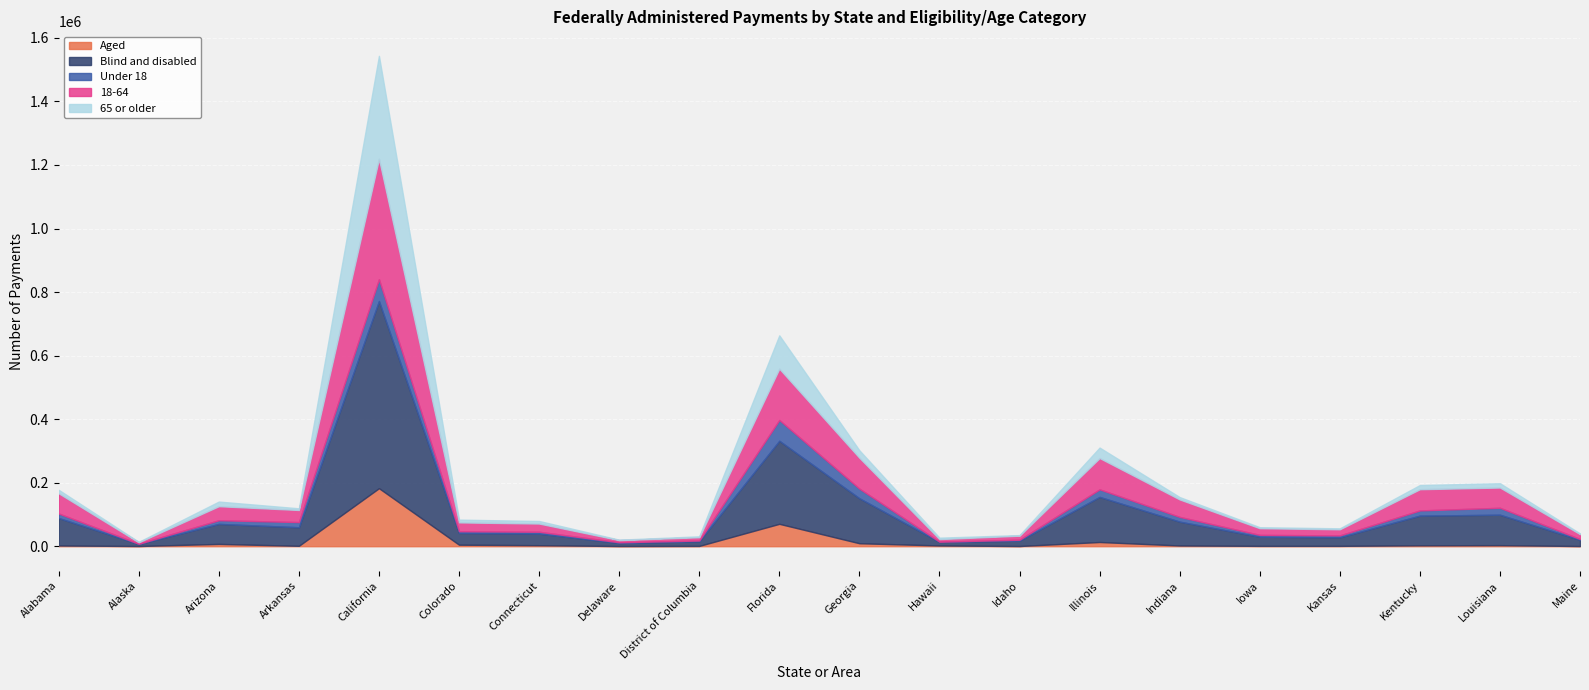

Which category has the highest value in the Aged series?

California